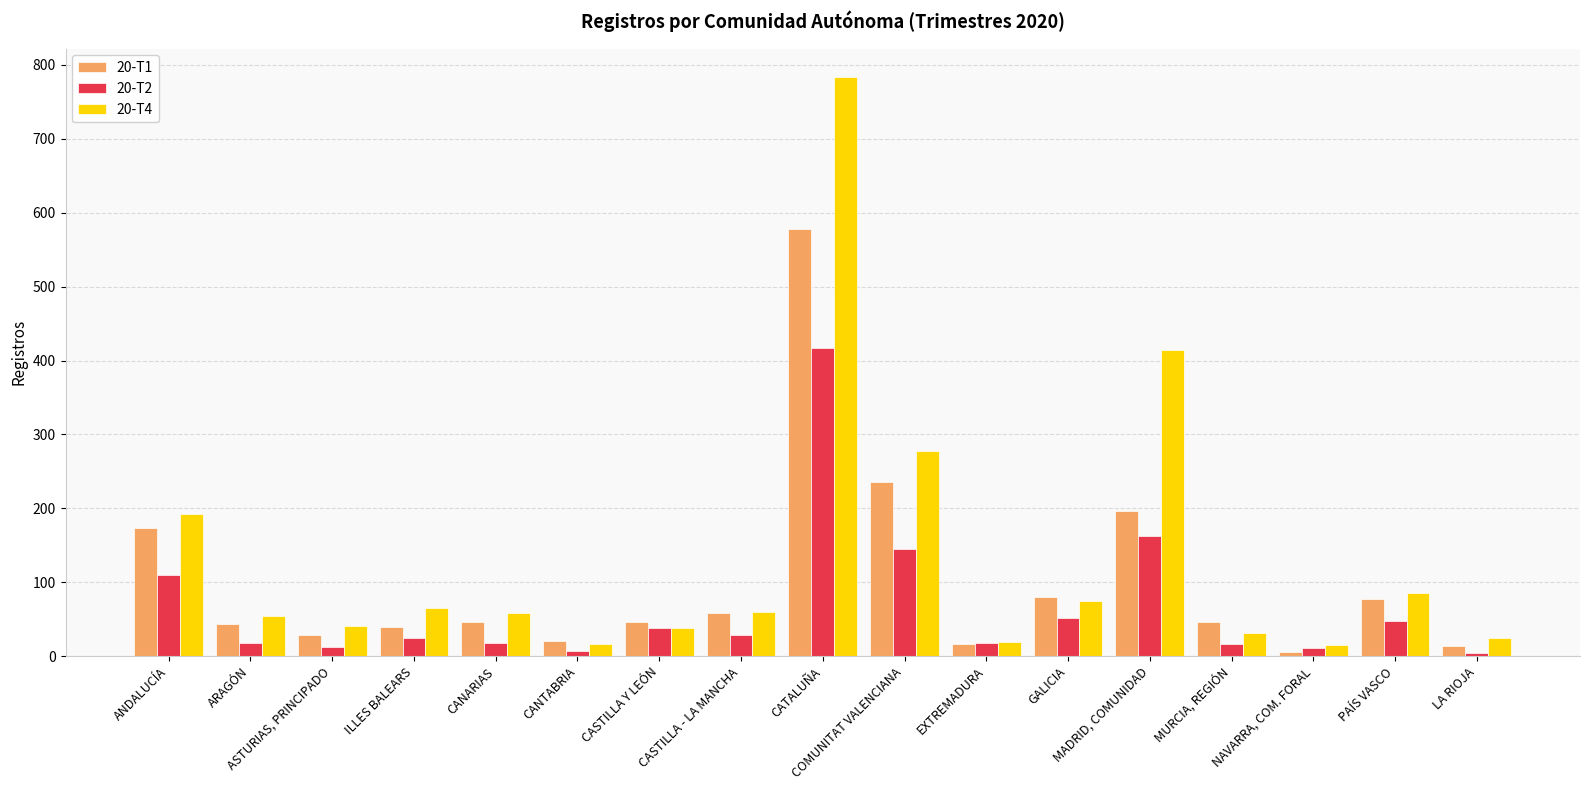

At COMUNITAT VALENCIANA, list the series in order from smallest to largest.

20-T2, 20-T1, 20-T4